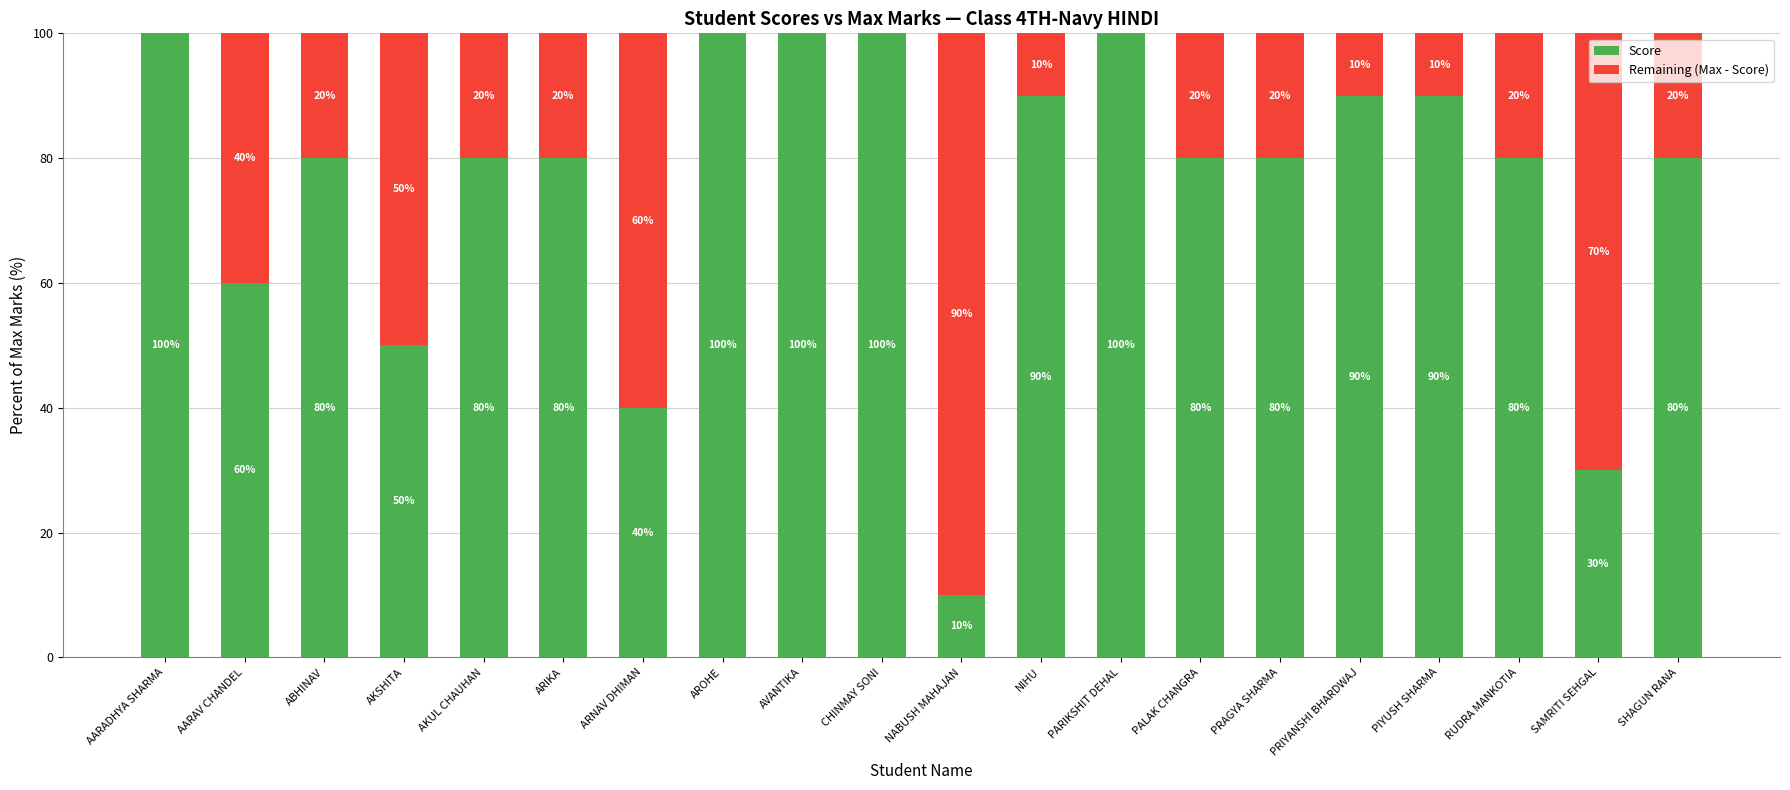

What is the approximate value of Score at RUDRA MANKOTIA?

80